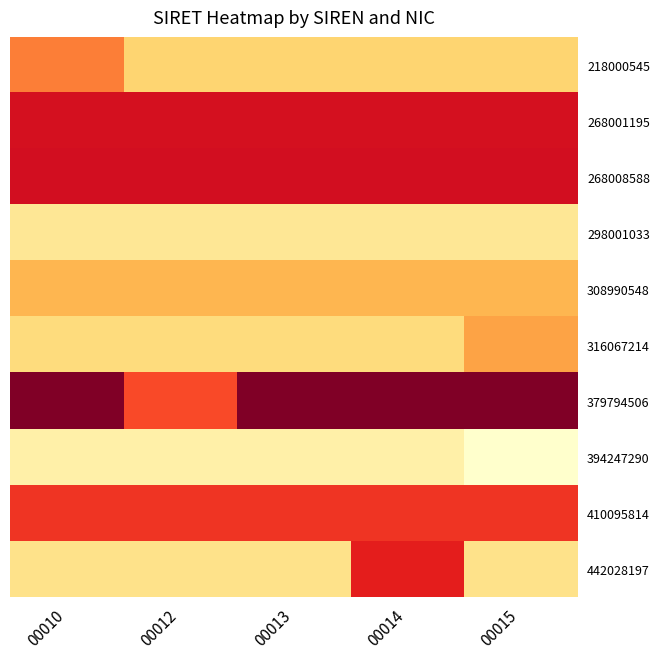

At how many categories does at least one series exceed 752481?

5